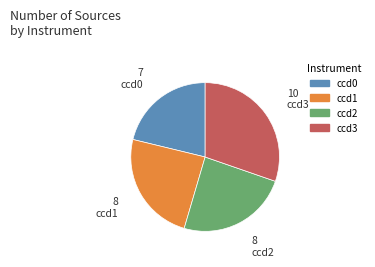

Is the sum of ccd0 and ccd3 greater than half?

Yes